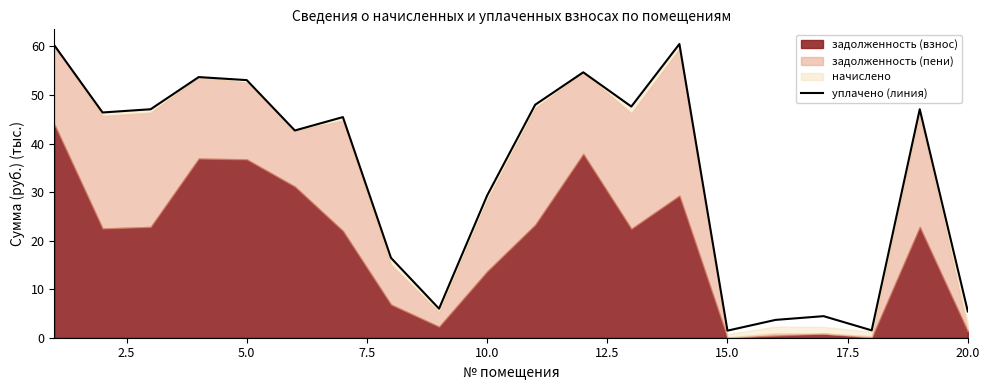

Is it true that уплачено (линия) equals 5.4 at 20.0?

True